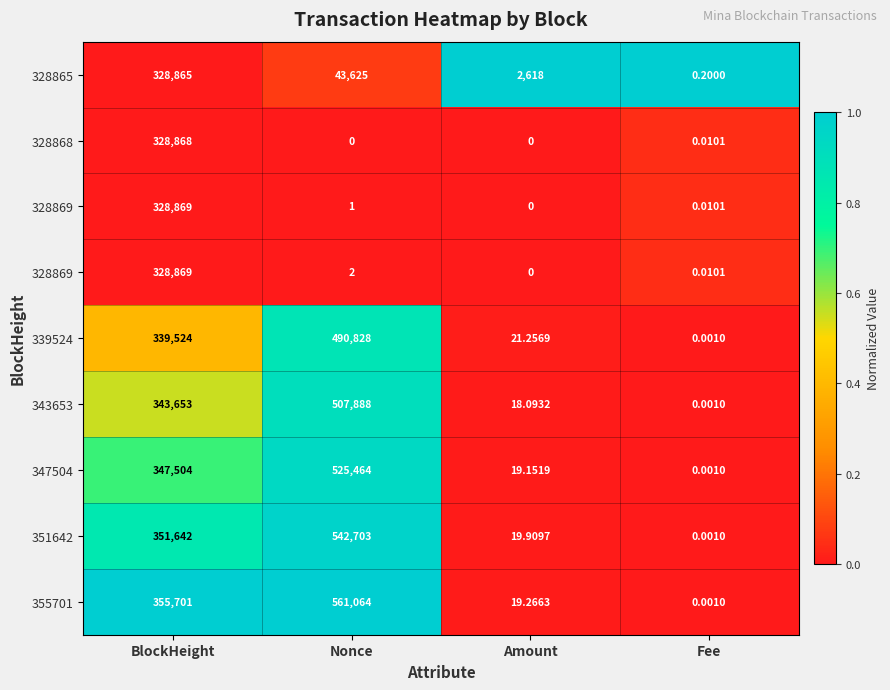

How many series are shown in this chart?

9